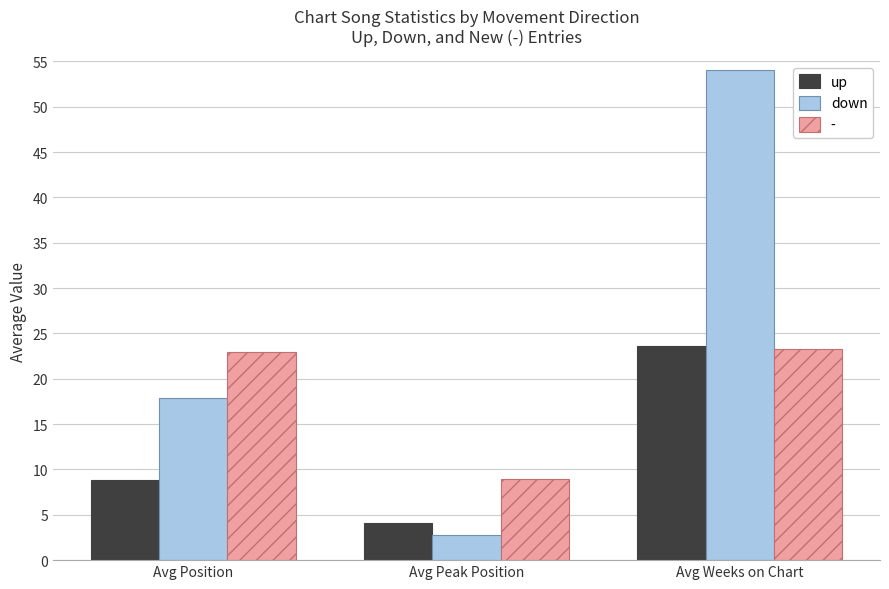

At how many categories does at least one series exceed 43?

1